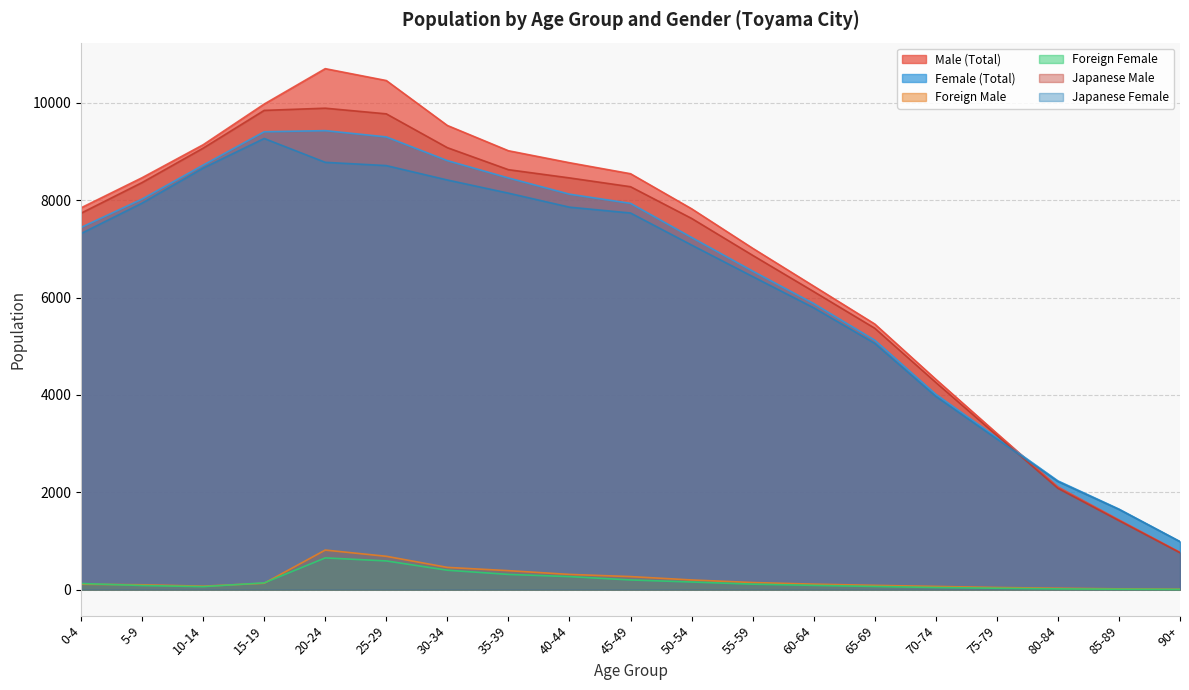

Which category has the highest value in the Foreign Female series?

20-24